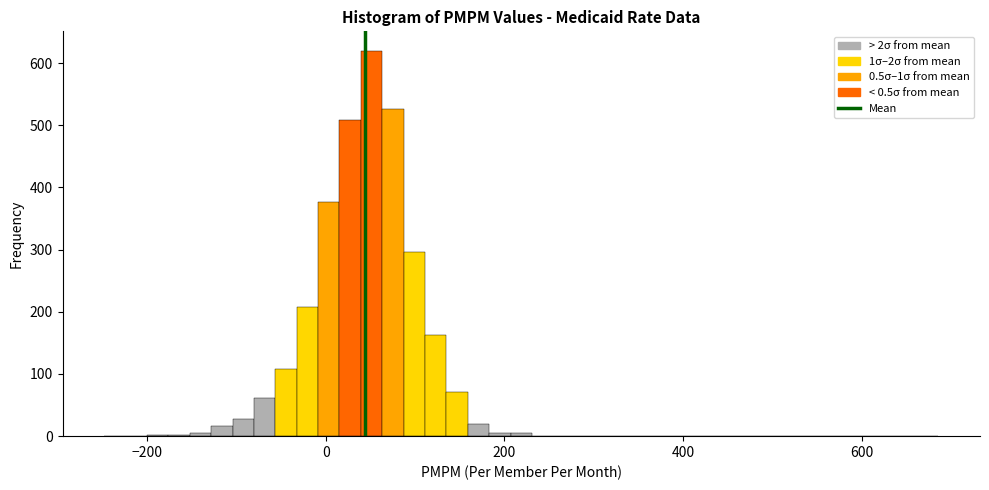

Read against the x-axis, roughly where is the centre of the tallest bar?

60